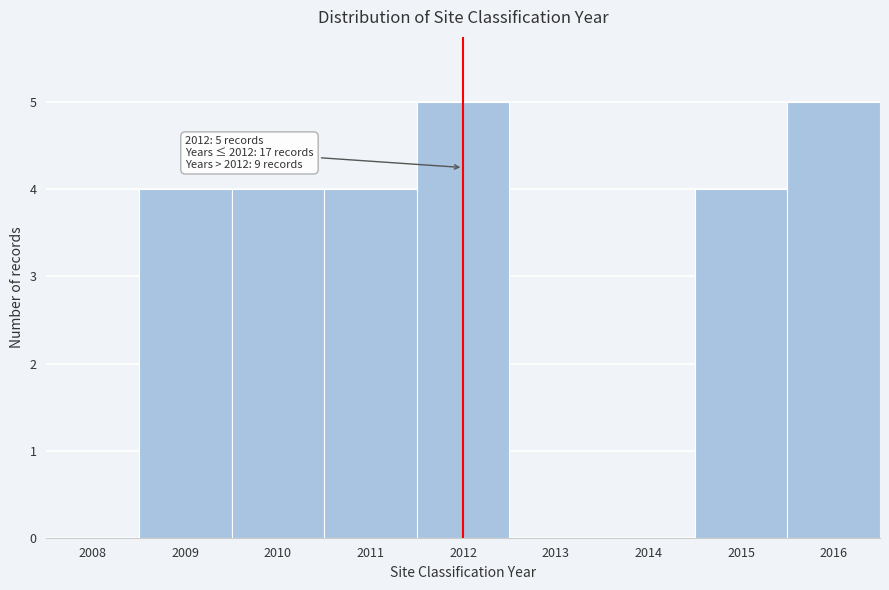

Reading left to right, what are all the values shown in this chart?

2008=0	2009=4	2010=4	2011=4	2012=5	2013=0	2014=0	2015=4	2016=5